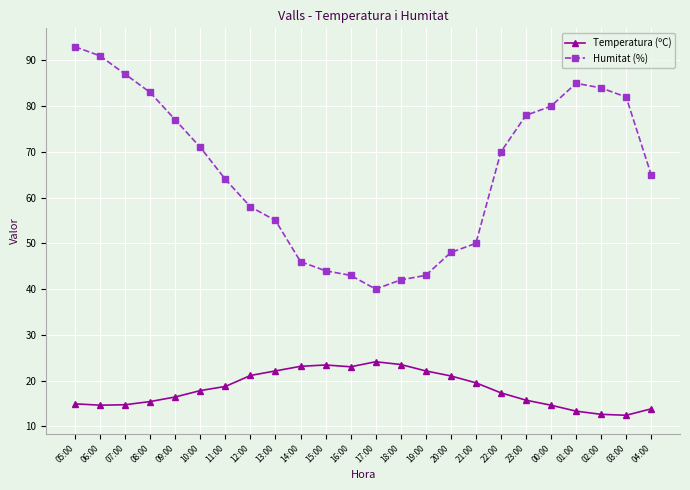

At which category is the sum across all series the highest?

05:00